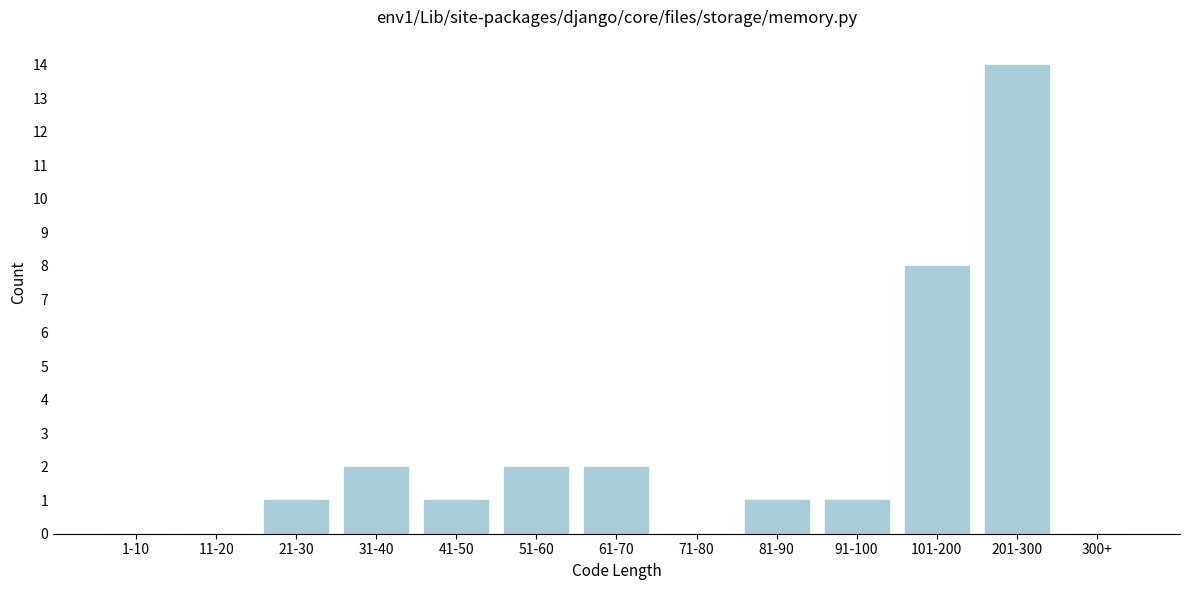

Reading left to right, transcribe all the data shown in this chart.

1-10=0	11-20=0	21-30=1	31-40=2	41-50=1	51-60=2	61-70=2	71-80=0	81-90=1	91-100=1	101-200=8	201-300=14	300+=0